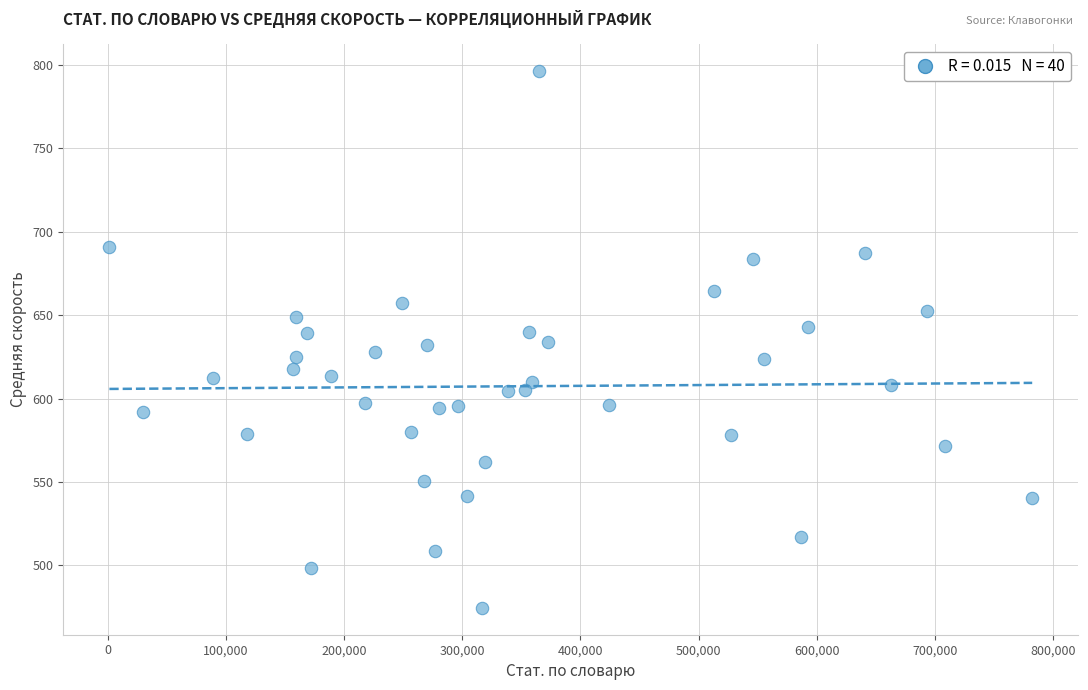

What is the range of X values (max minus min)?

780635.0